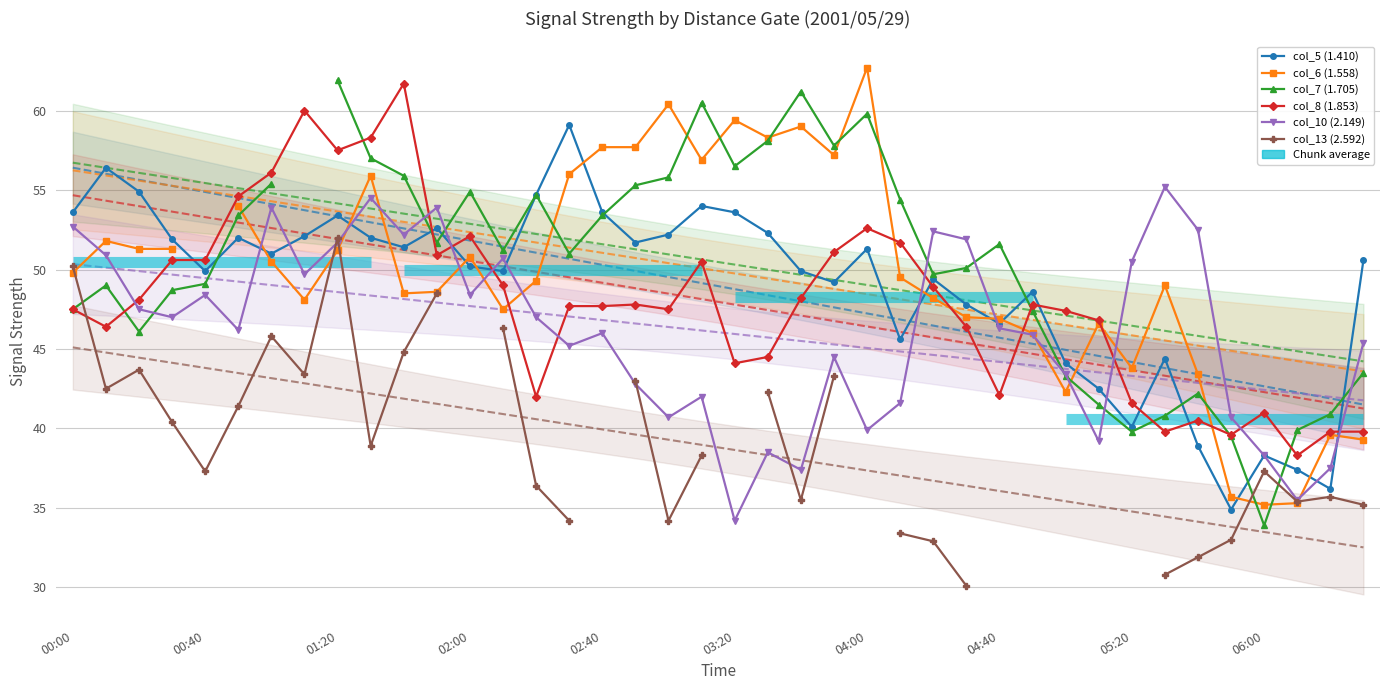

What is the total value across all series at 11?

306.2